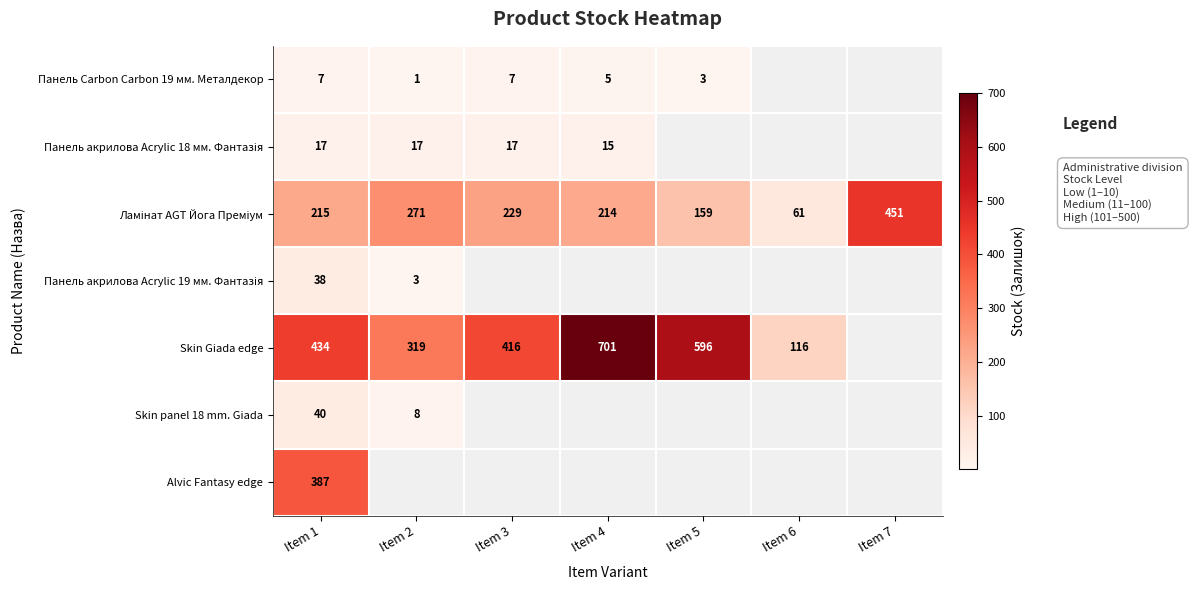

The value of Skin panel 18 mm. Giada at Item 2 is 8. True or false?

True